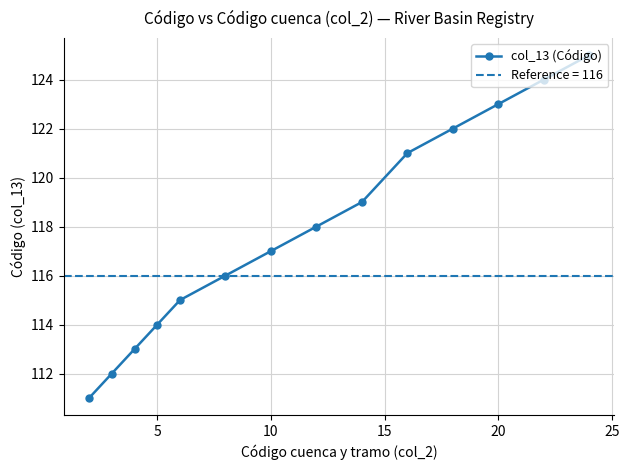

True or false: col_13 (Código) has a value of 31 at 20.

False